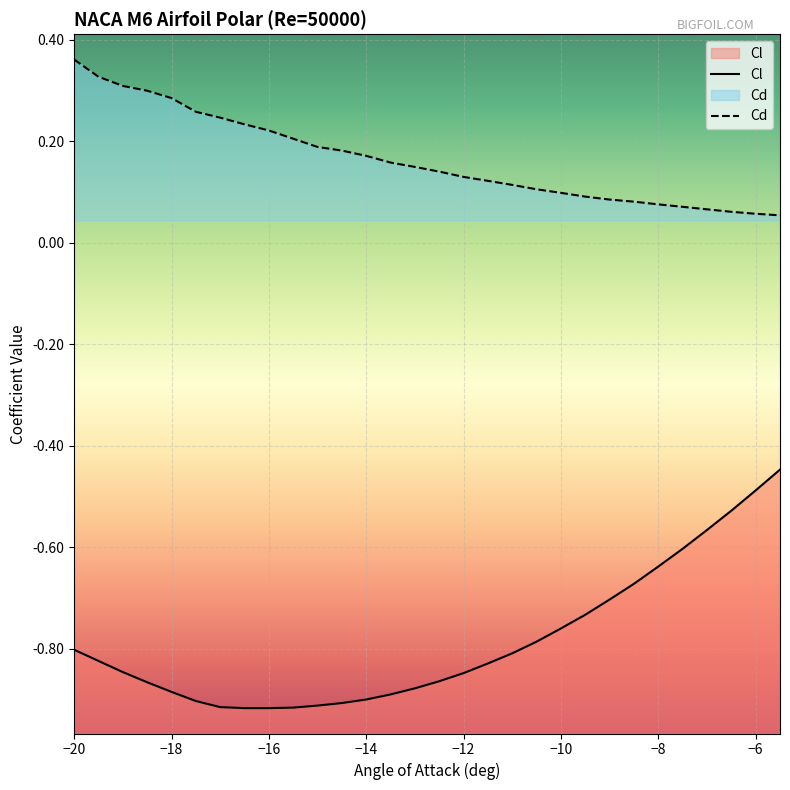

True or false: Cl has more than 2 interior local peaks.

False